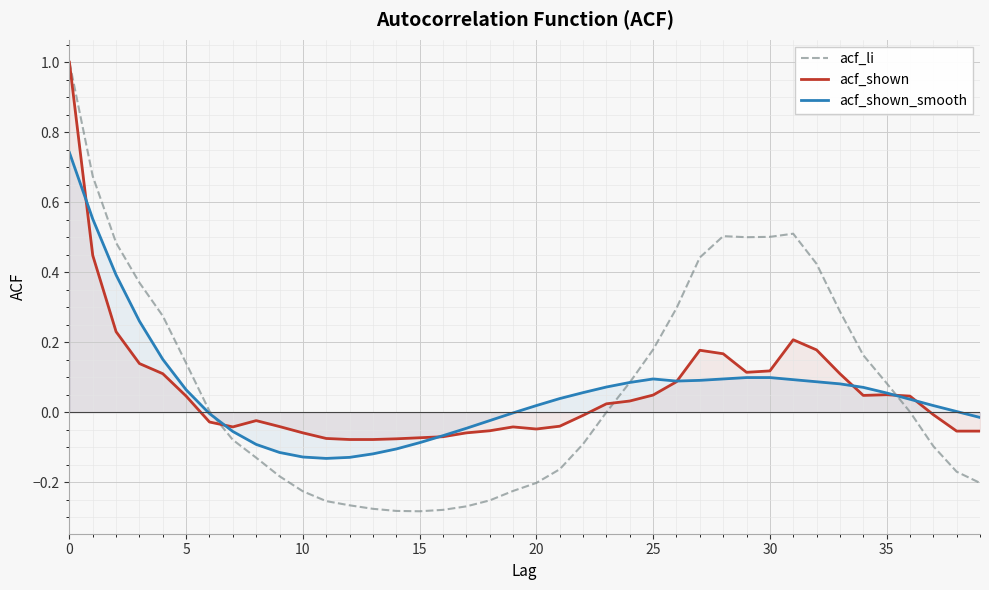

Is the value of acf_li at 5 greater than the value of acf_shown_smooth at 5?

Yes